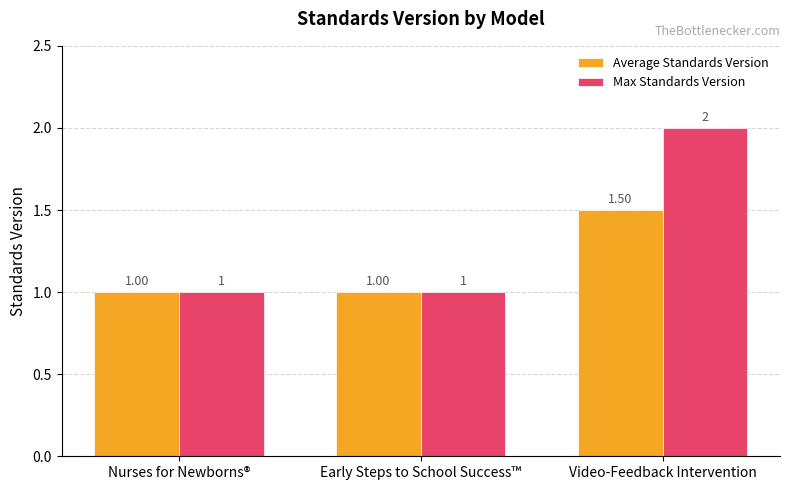

Reading left to right, transcribe all the data shown in this chart.

Average Standards Version: 1.0	1.0	1.5
Max Standards Version: 1.0	1.0	2.0